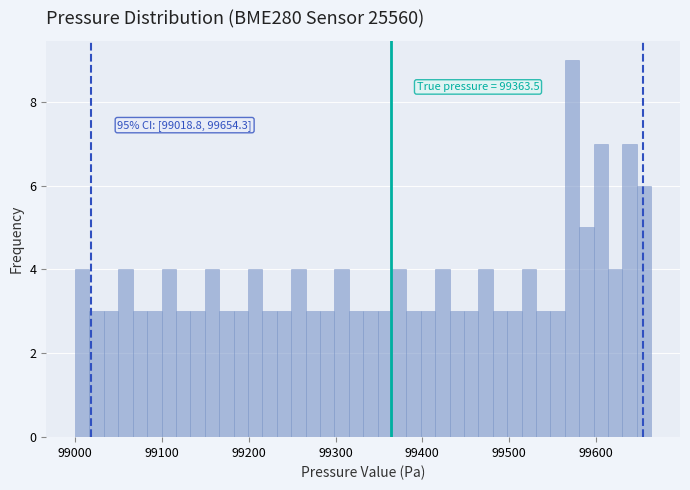

Around what value on the x-axis is the tallest bar? Give the approximate position of its centre, as read against the axis.

99570